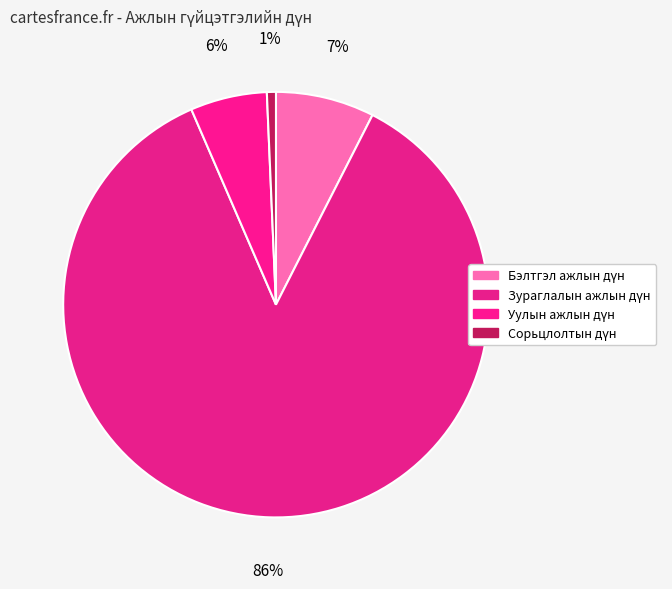

The Сорьцлолтын дүн slice represents 11% of the pie. True or false?

False